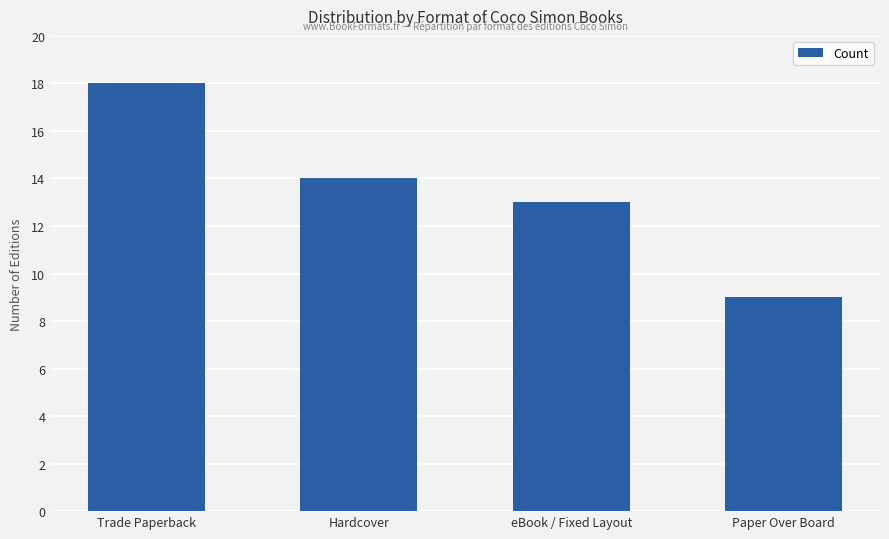

Read the value at eBook / Fixed Layout.

13